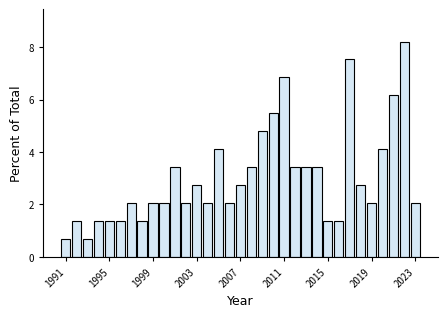

Read against the x-axis, roughly where is the centre of the tallest bar?

2022.0